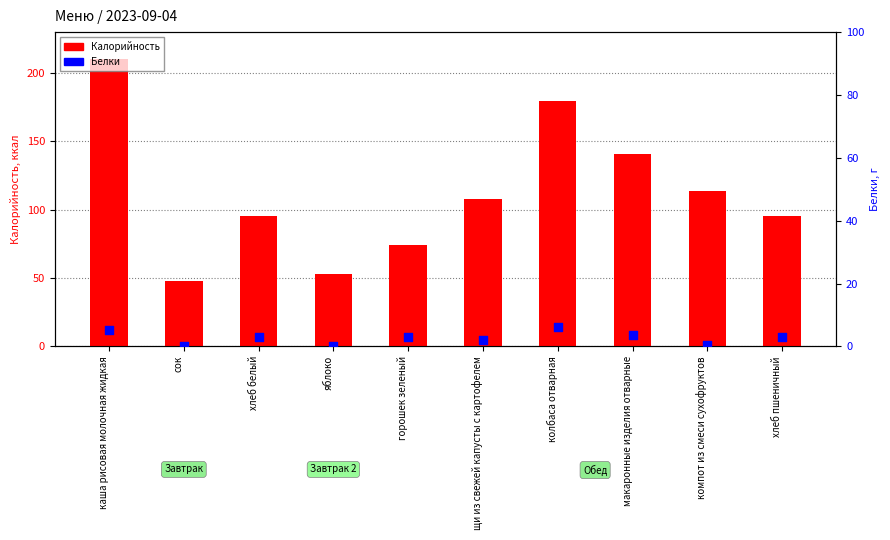

Which series has the widest spread of Y values?

Калорийность